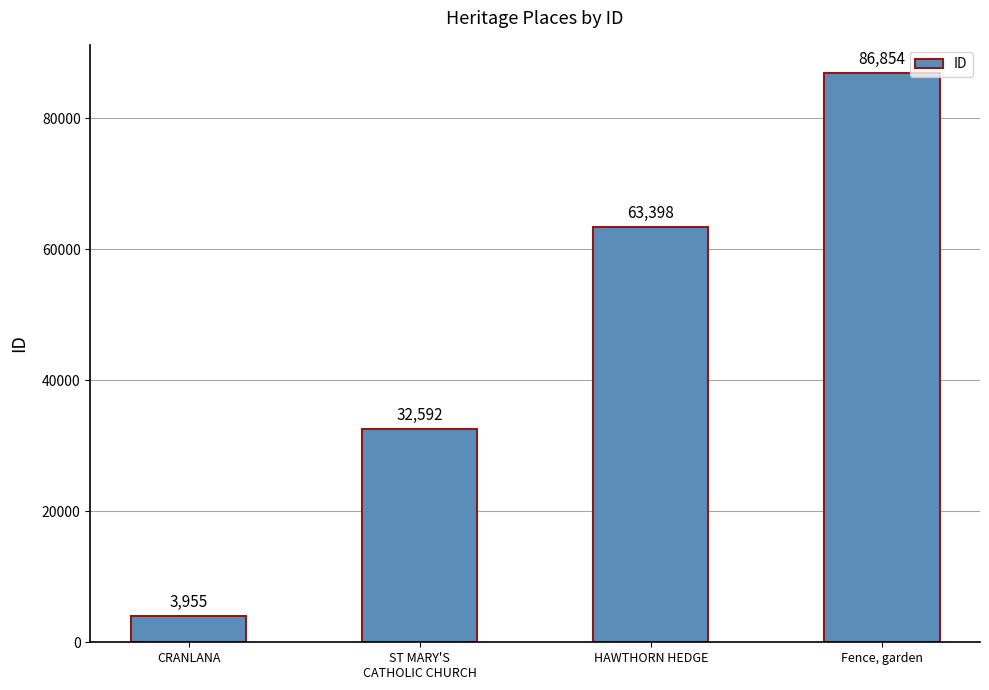

Approximately how many times larger is the value at ST MARY'S
CATHOLIC CHURCH compared to CRANLANA?

8.2